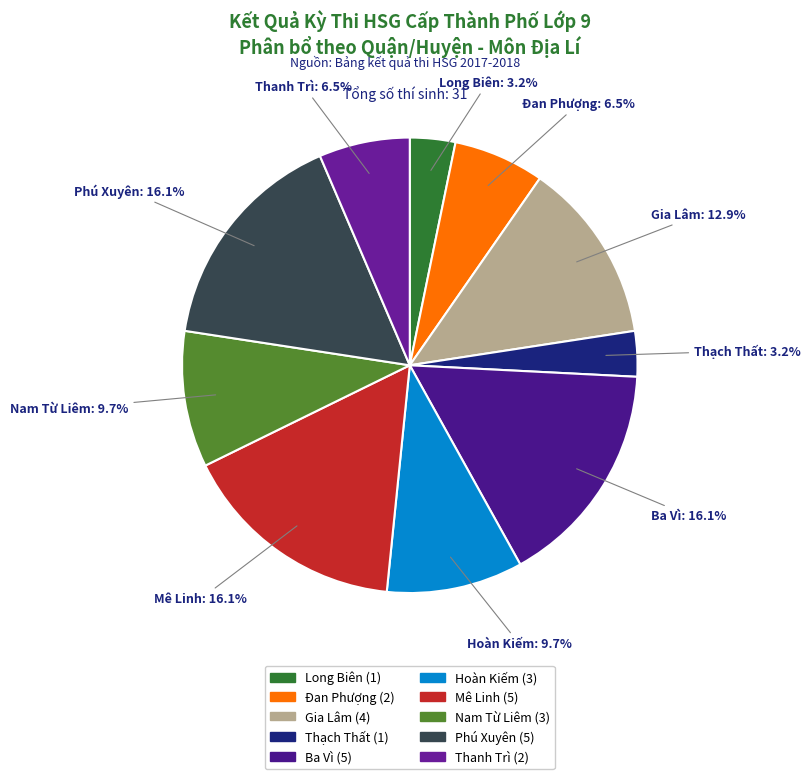

Is Phú Xuyên the majority of the pie?

No